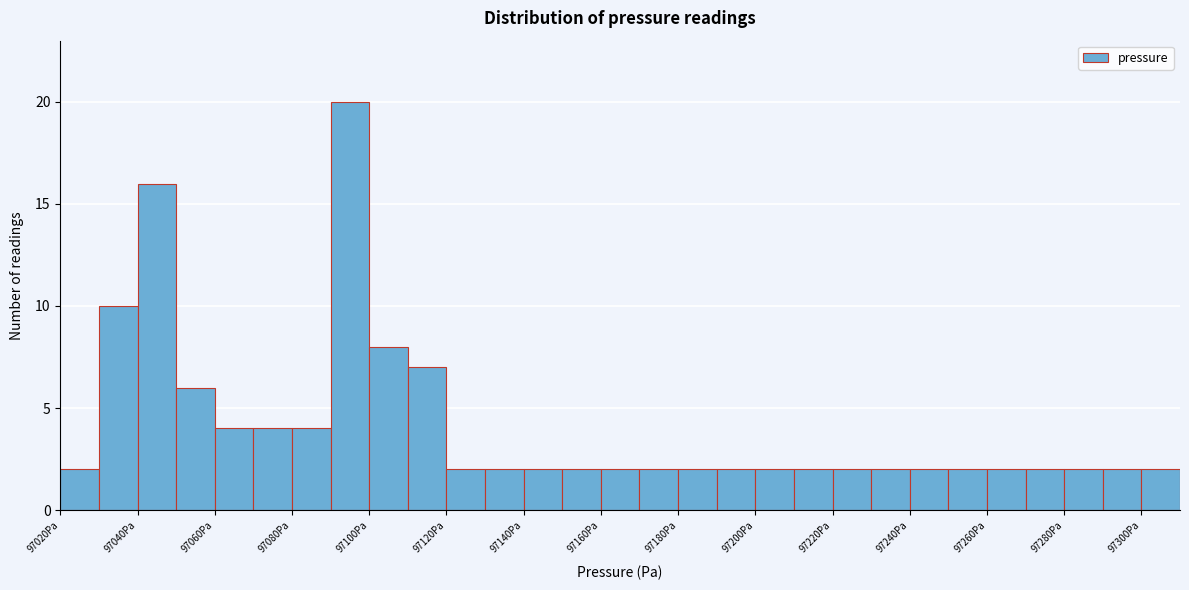

What is the height of the bar covering 97230 to 97240 on the x-axis? The values are not printed on the chart, so give them approximately, as read against the axis.

2